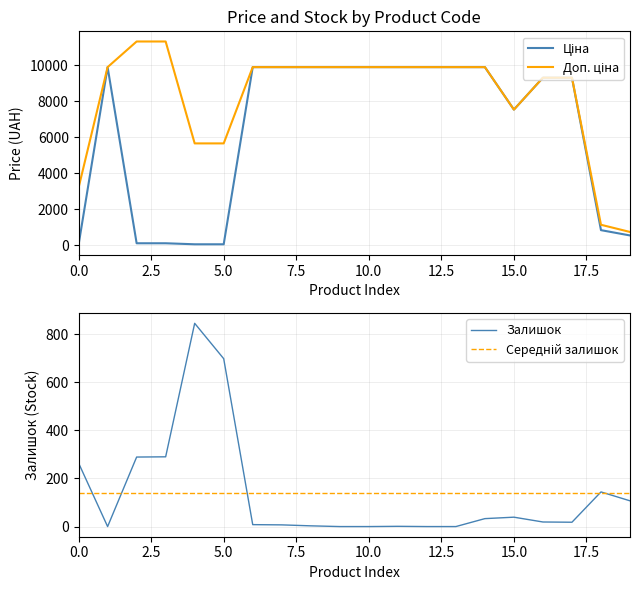

The value of Середній залишок at 18 is 138.2. True or false?

True